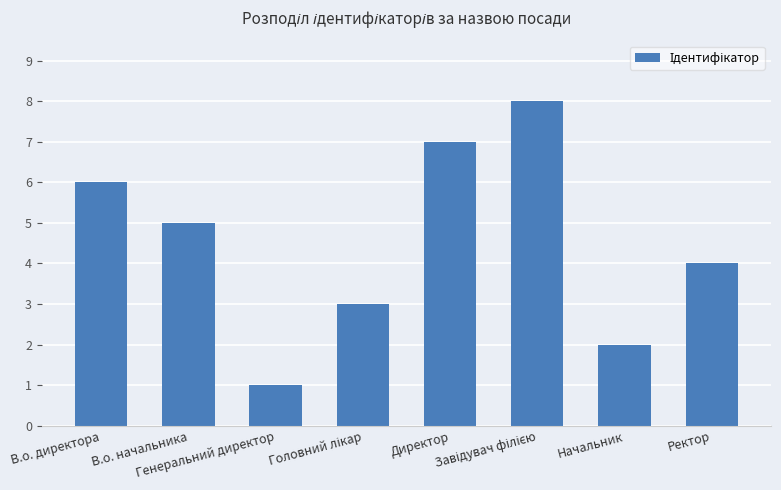

What is the difference between the maximum and second lowest values?

6